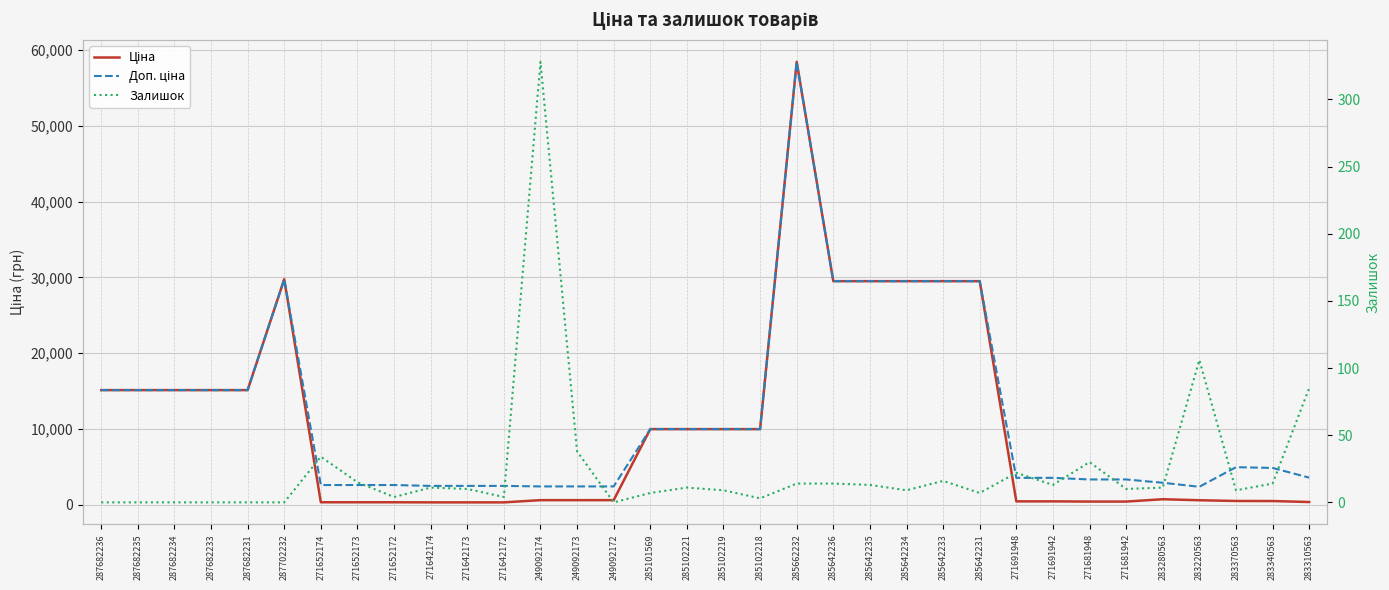

At which label is Залишок closest to 164?

283220563